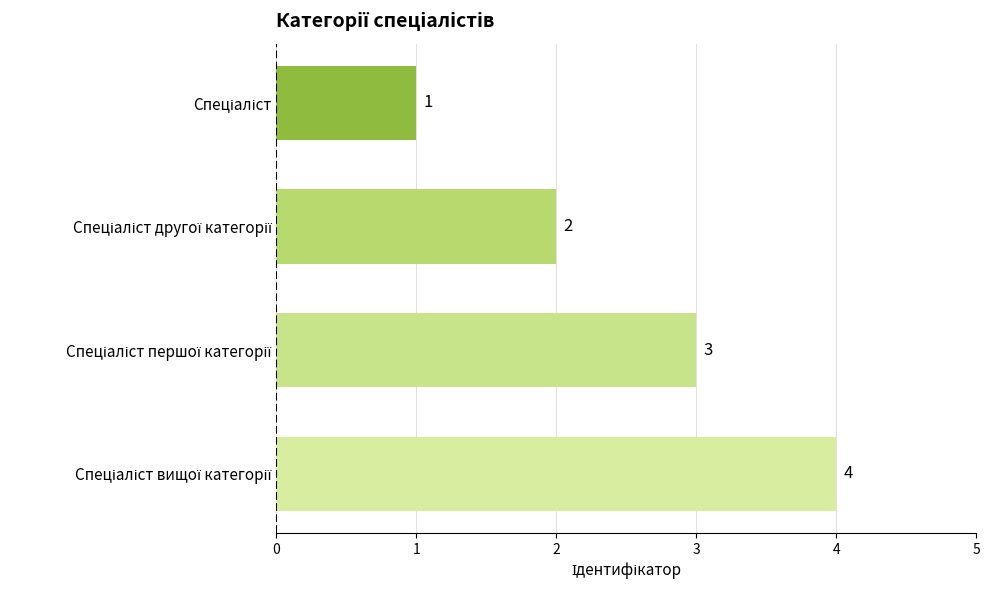

What is the minimum value shown in the chart?

1